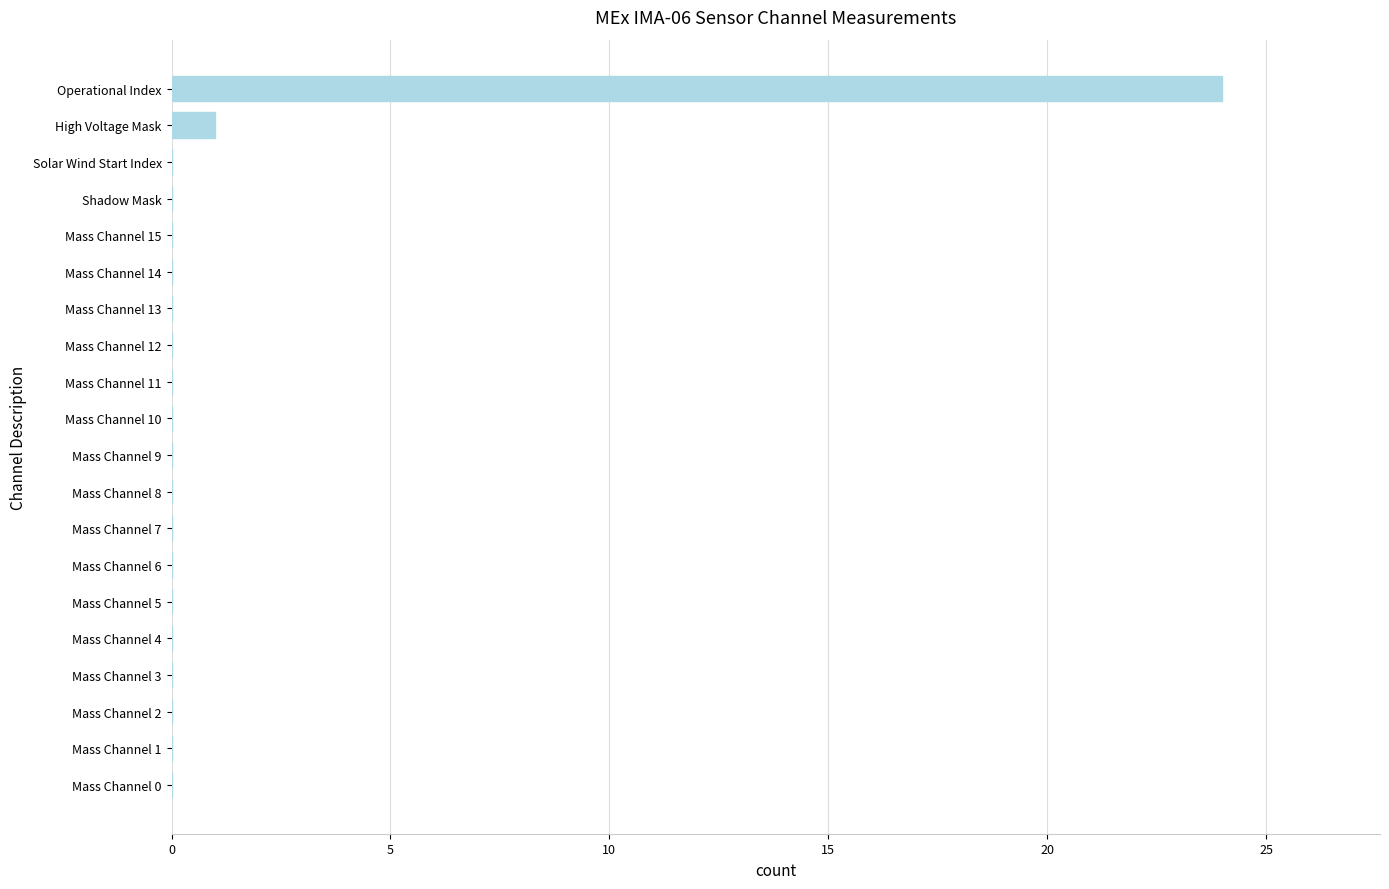

Is it true that the value at Mass Channel 12 is 0?

True